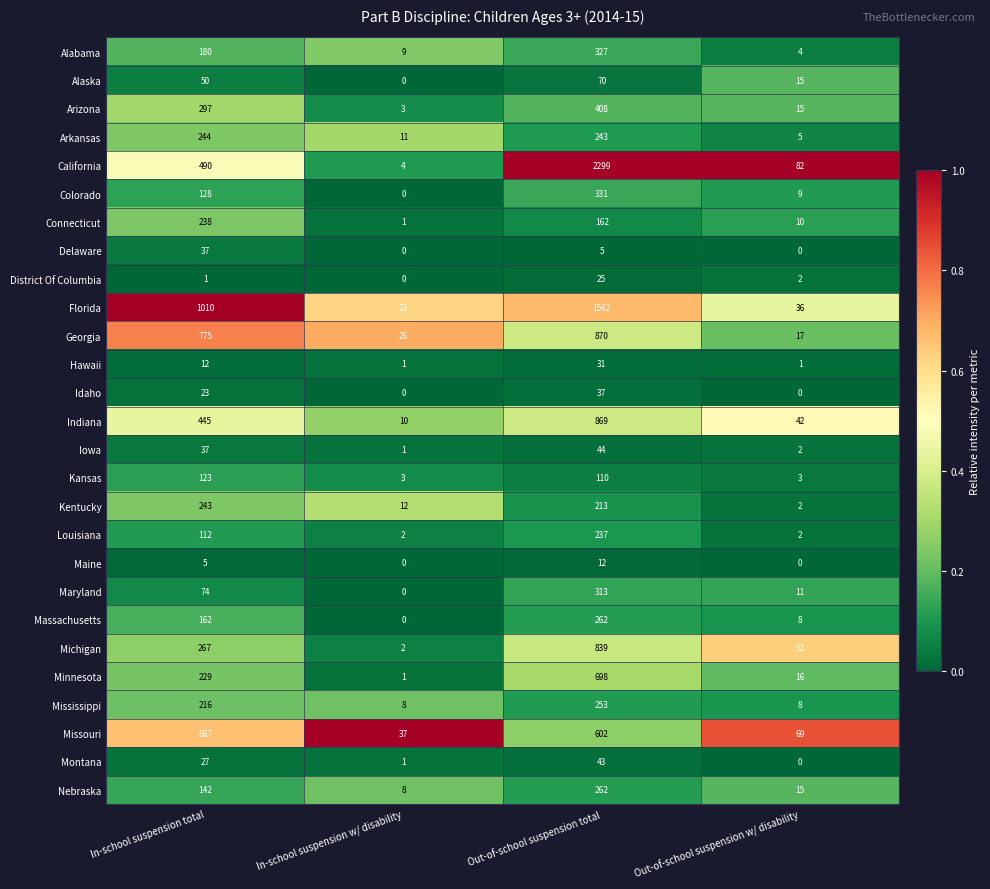

Which series has the largest total across all categories?

California